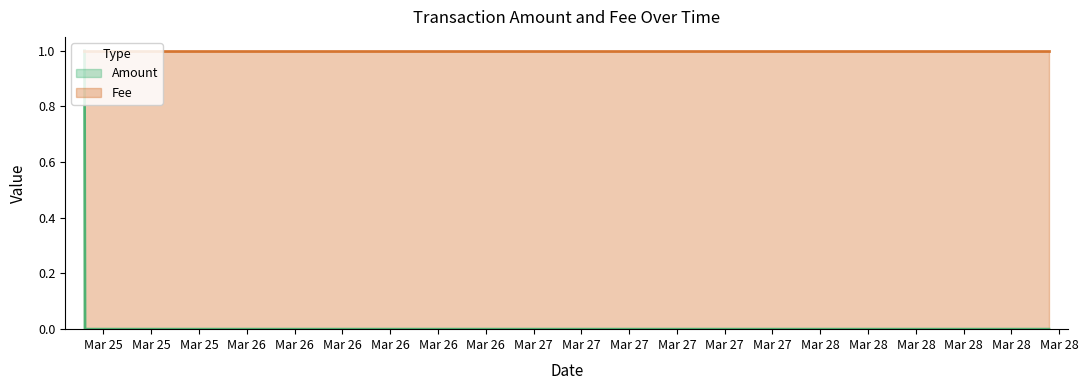

Which series has the widest spread of values?

Amount